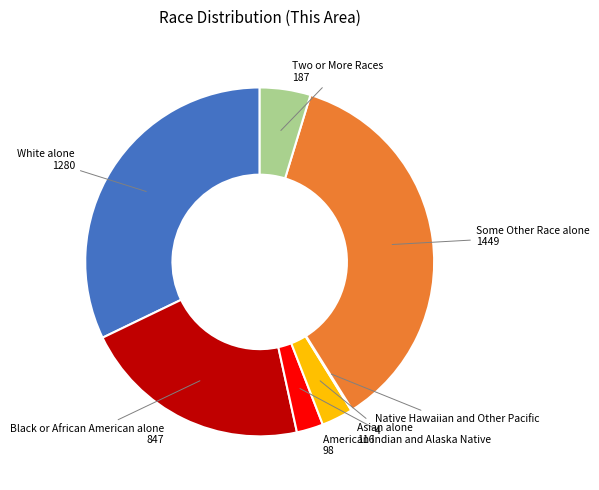

Does any single category account for the majority?

No